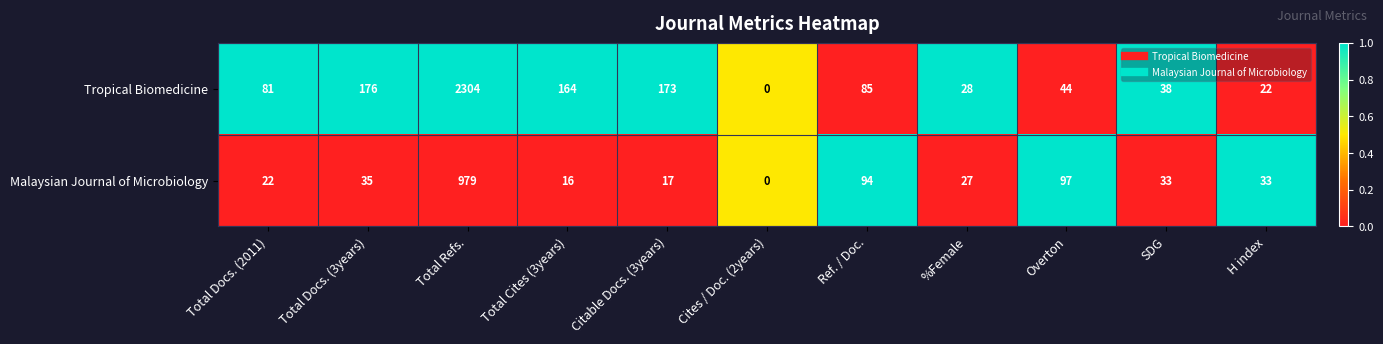

True or false: Malaysian Journal of Microbiology has a value of 94 at Ref. / Doc..

True